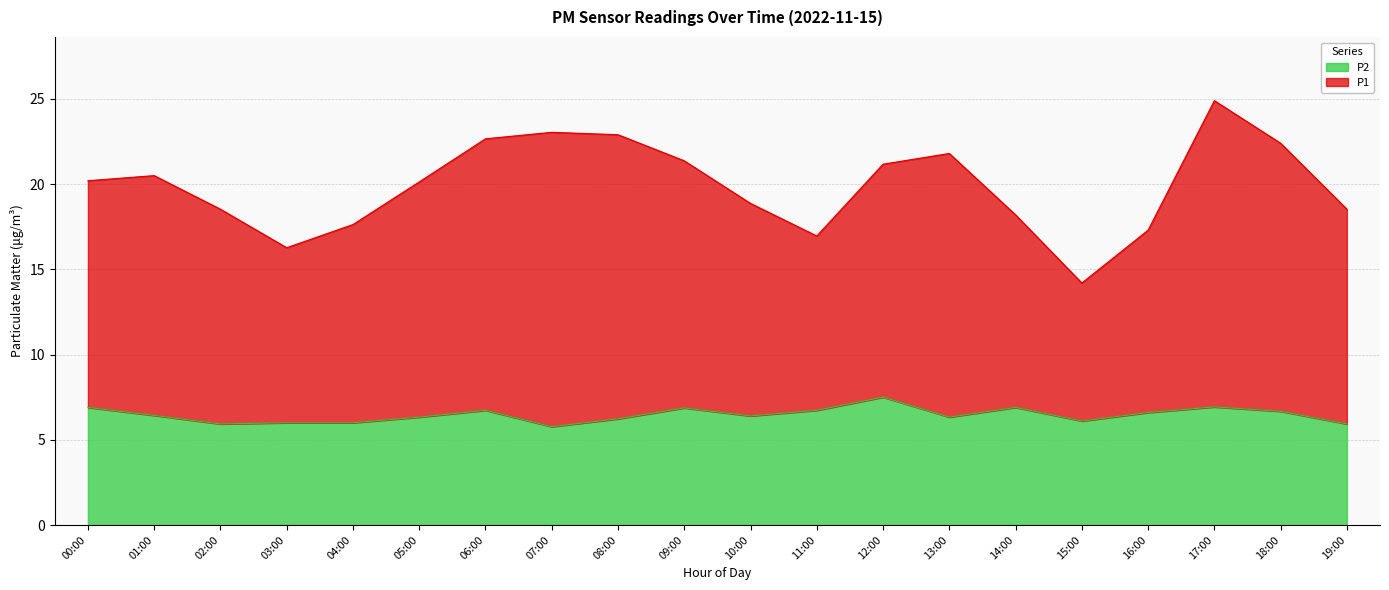

Which category has the highest value across all series?

17:00